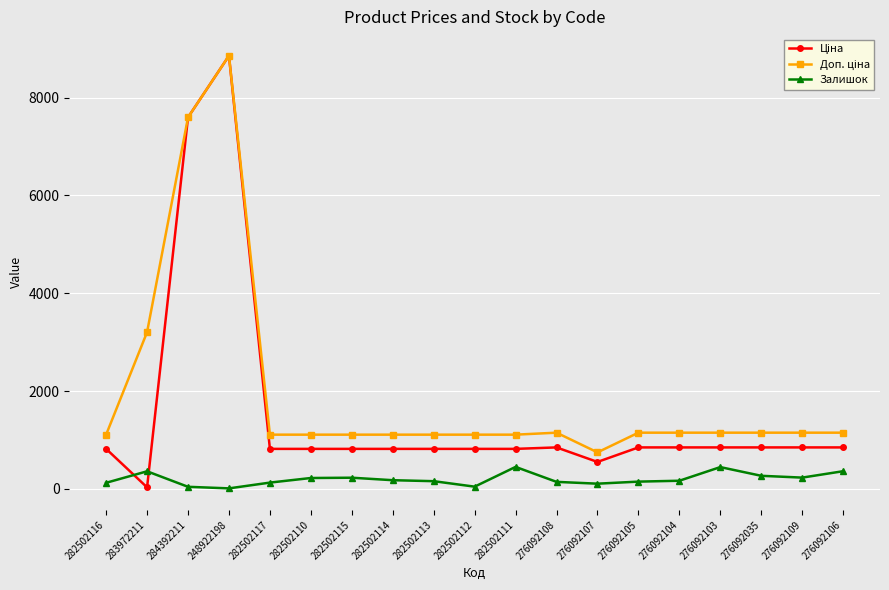

What is the total value across all series at 276092103?

2444.2